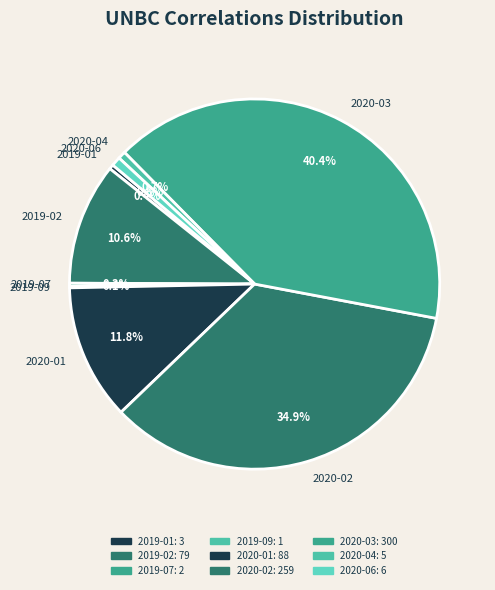

Which slice is the largest?

2020-03